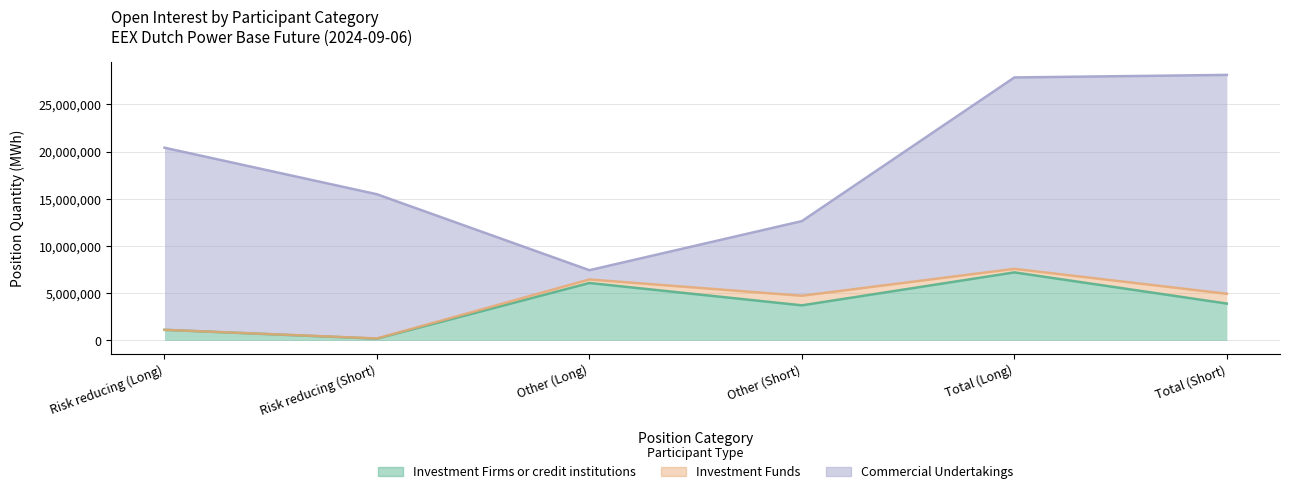

Which series has the widest spread of values?

Commercial Undertakings